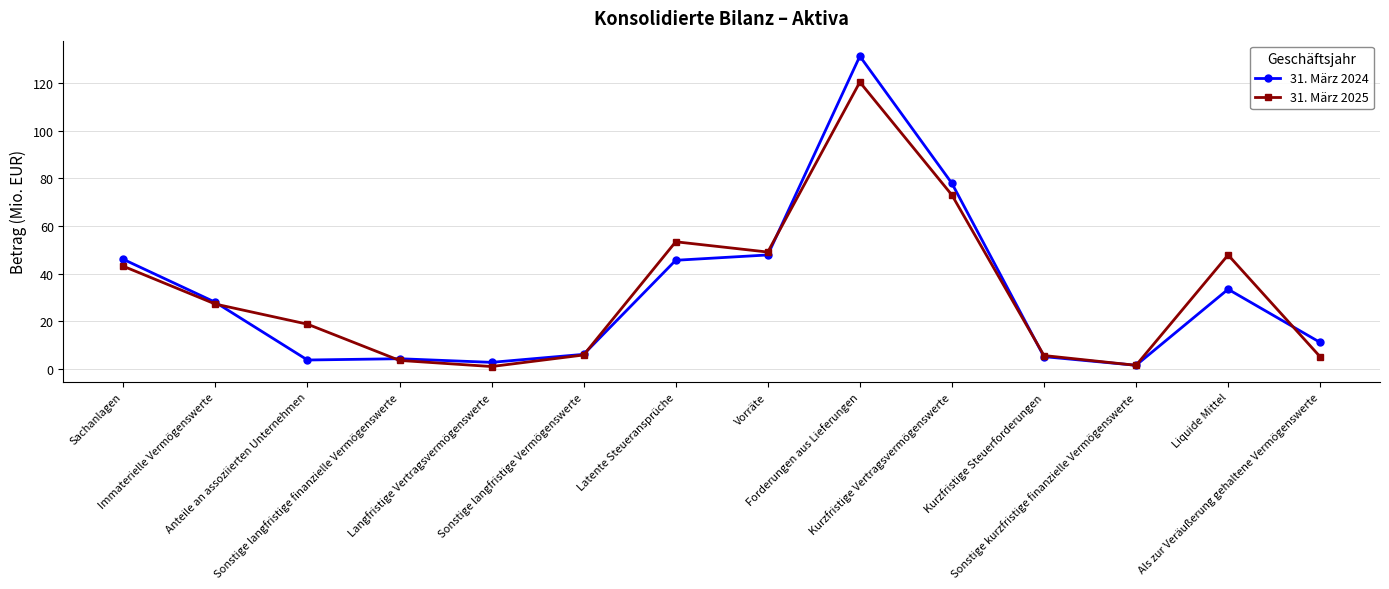

What is the label of the 6th point from the right?

Forderungen aus Lieferungen